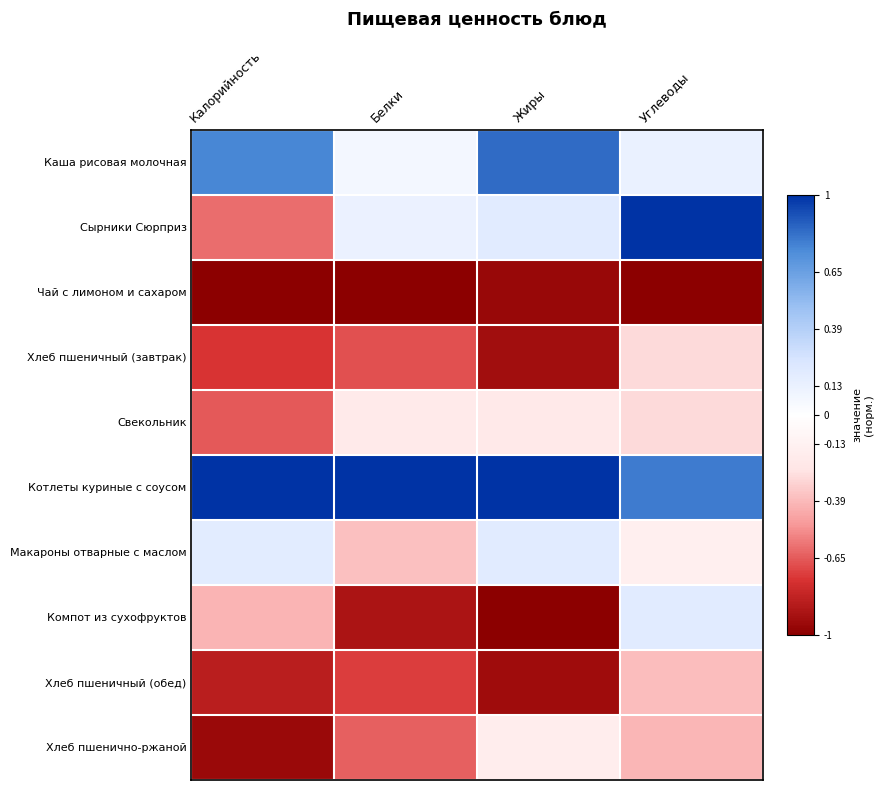

Which category has the highest value across all series?

Углеводы